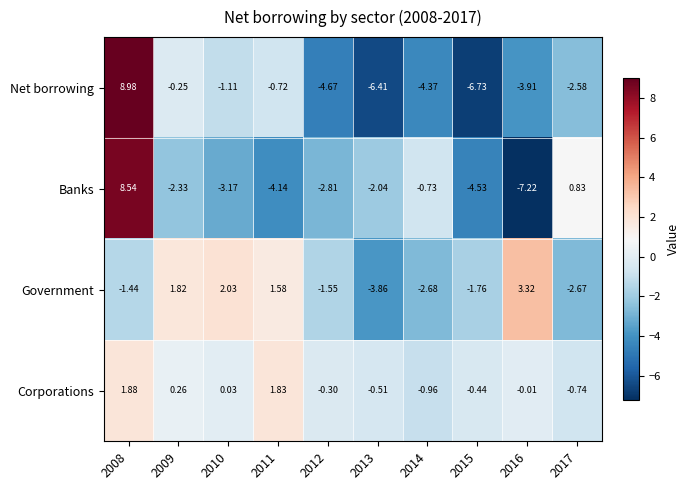

Which series has the largest total across all categories?

Corporations